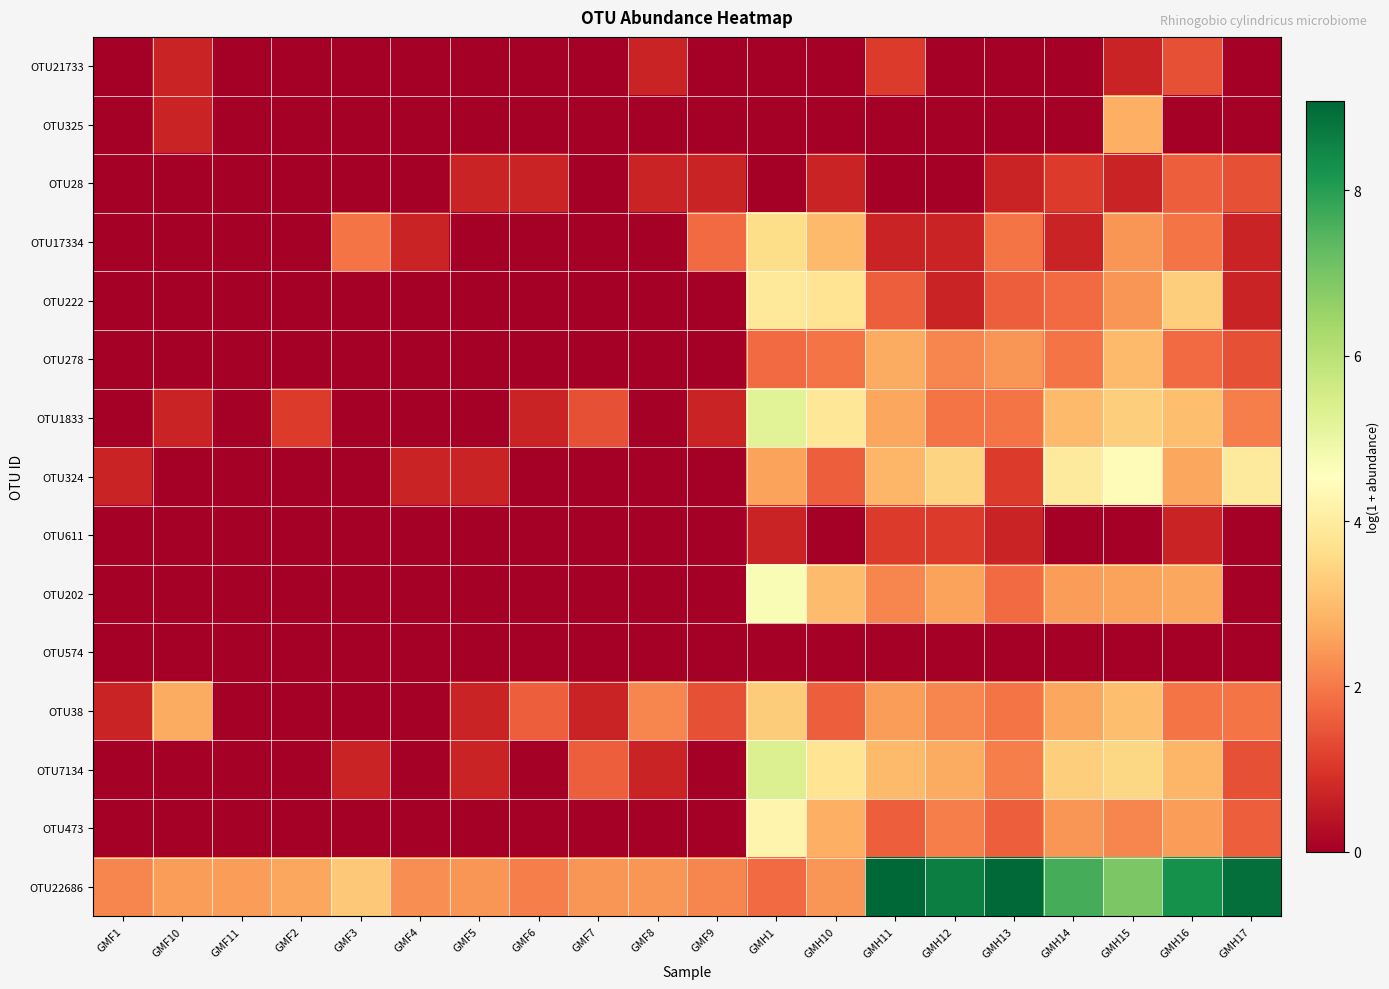

Which series has the widest spread of values?

OTU22686